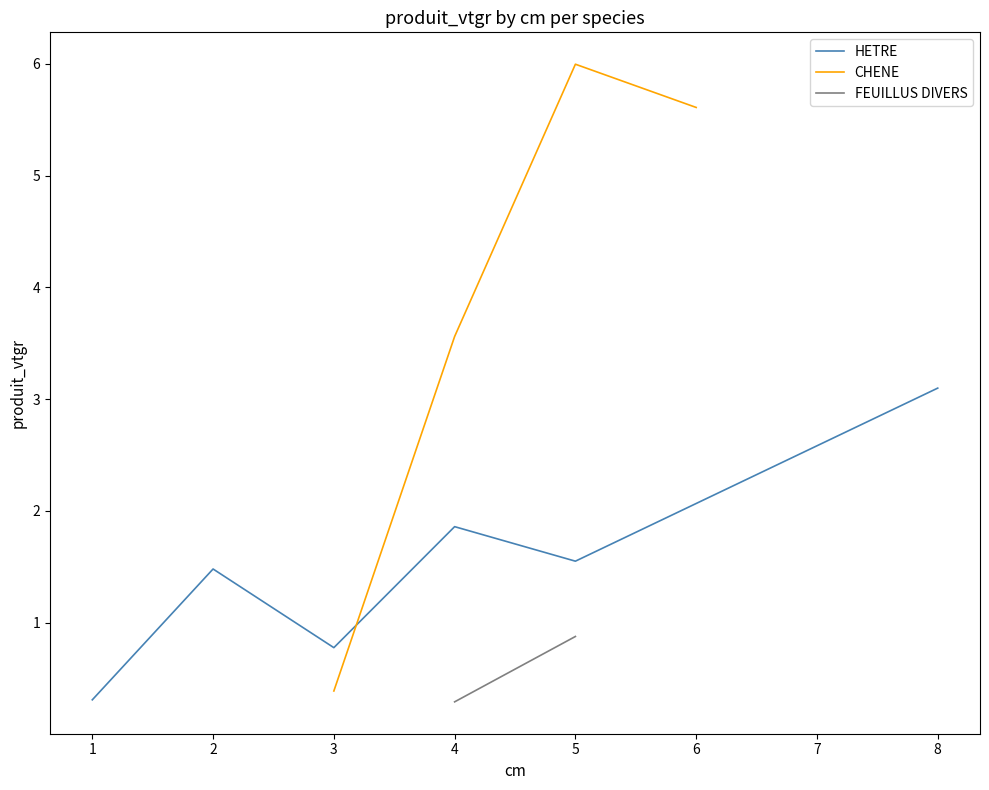

The value of HETRE at 3 is 0.8. True or false?

True